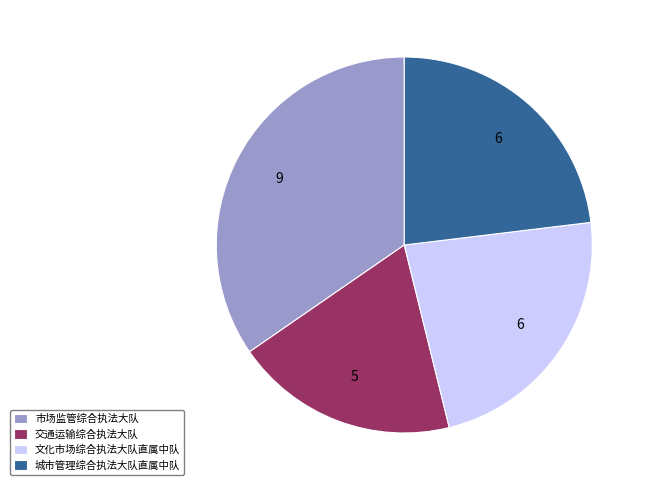

Between 市场监管综合执法大队 and 城市管理综合执法大队直属中队, which is larger?

市场监管综合执法大队